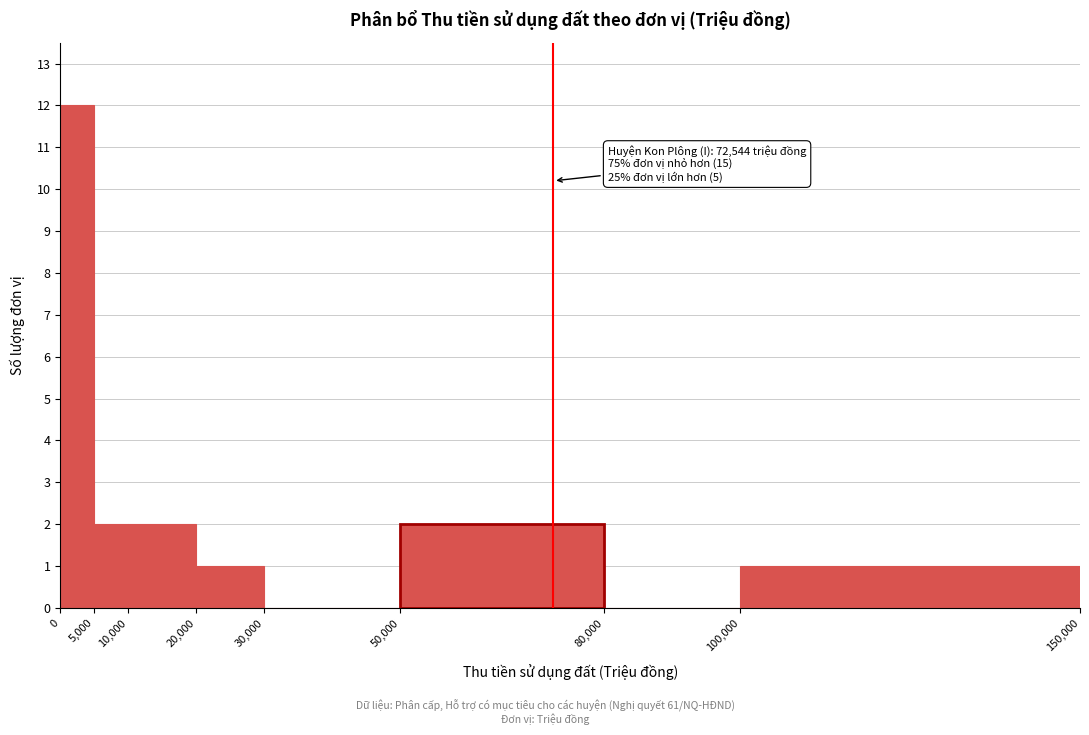

Which range on the x-axis has the tallest bar?

0 to 5,000